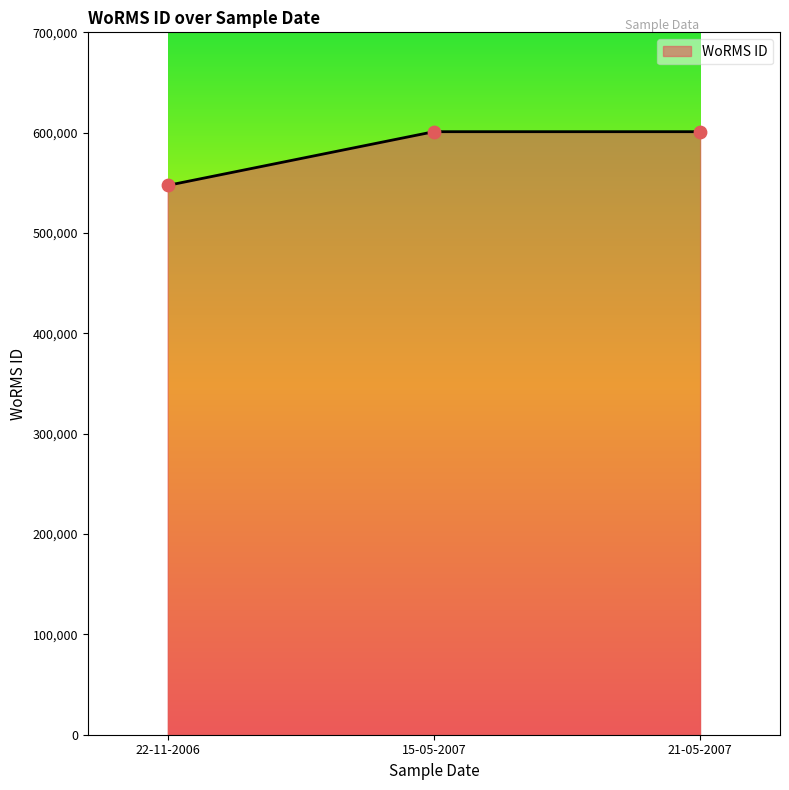

Between 21-05-2007 and 22-11-2006, which is larger?

21-05-2007